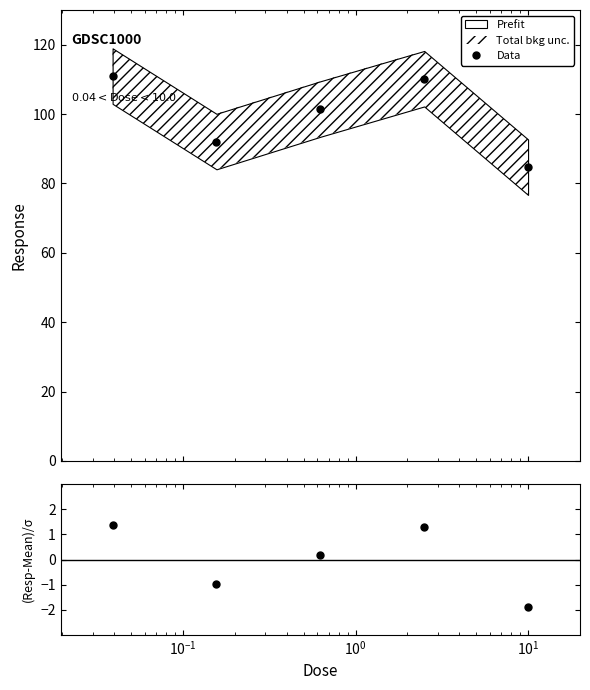

The (Response-Mean)/σ series shows -2.8 at $\mathdefault{10^{1}}$. True or false?

False